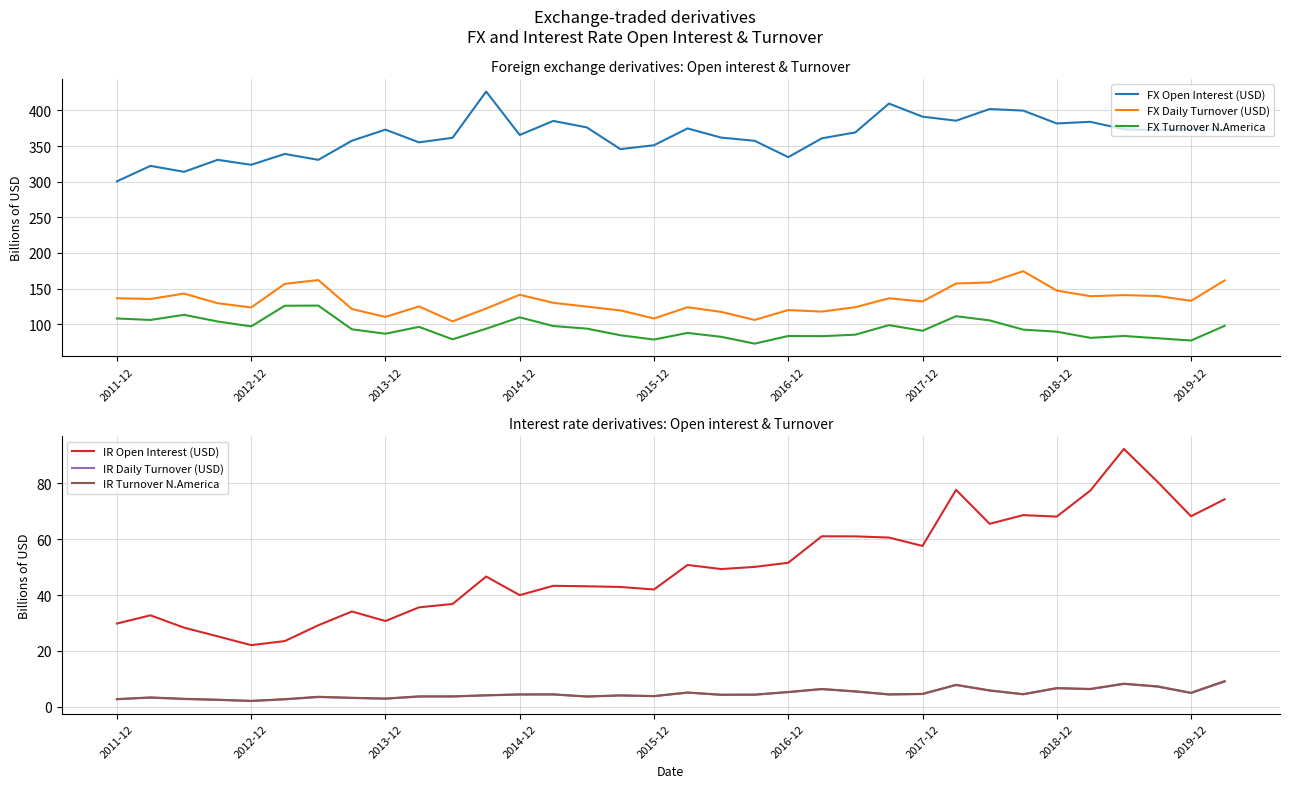

True or false: FX Daily Turnover (USD) has a value of 117.2 at 18.

True